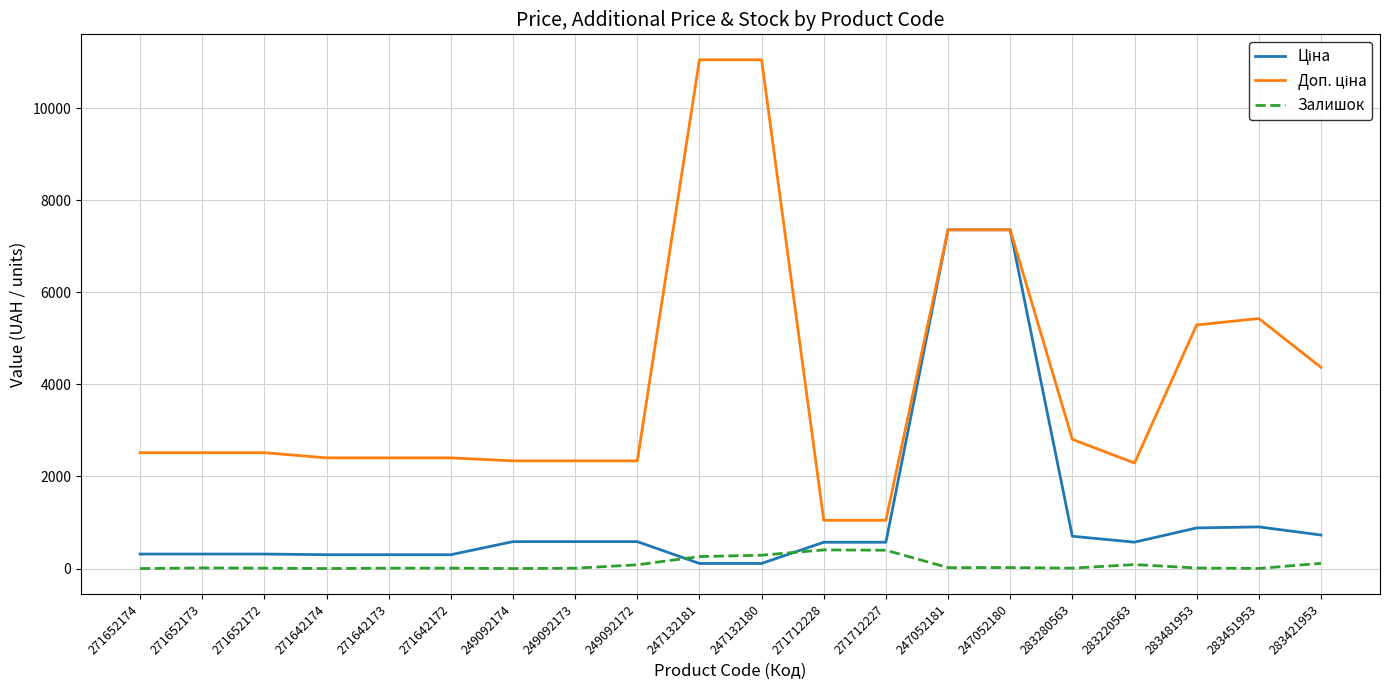

What is the total value across all series at 271652172?

2841.2